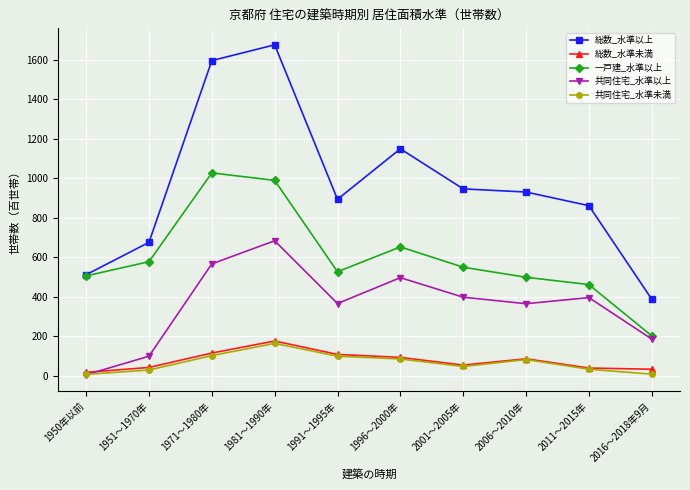

Between 1991～1995年 and 1996～2000年, which series saw the biggest shift?

総数_水準以上